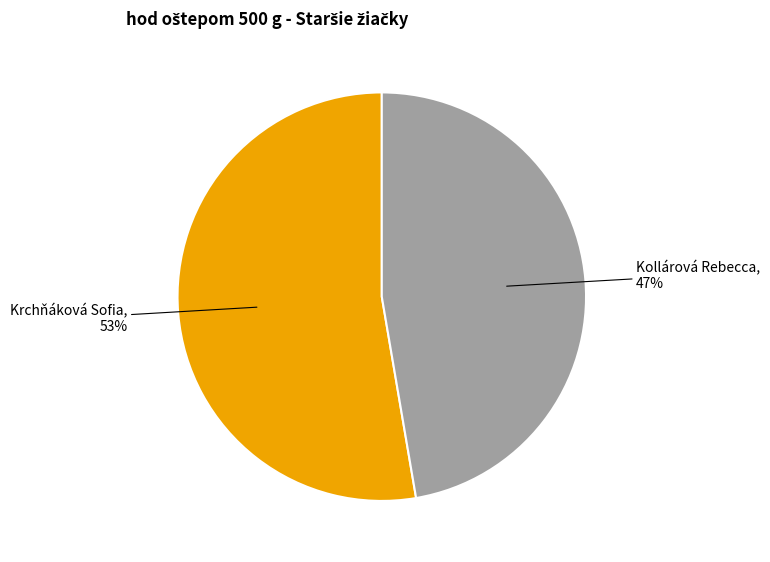

How many slices are in this pie chart?

2